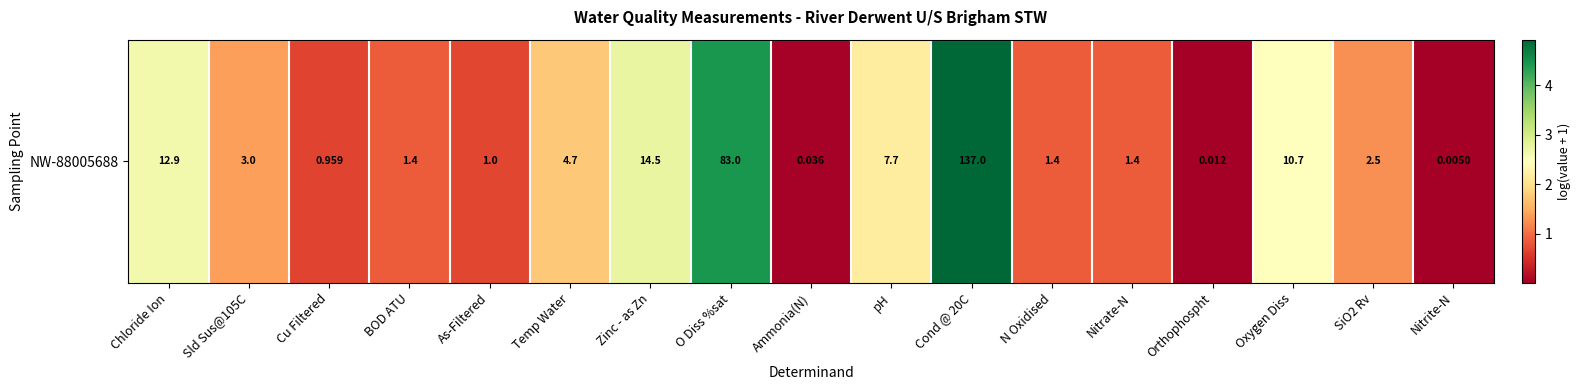

The chart shows a value of 0.9 at N Oxidised. True or false?

True